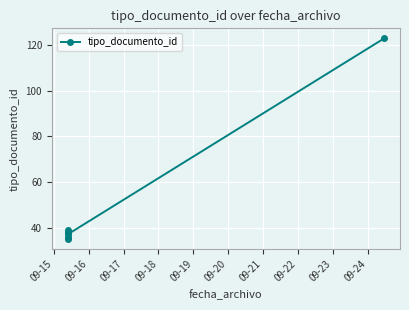

What is the maximum value shown in the chart?

123